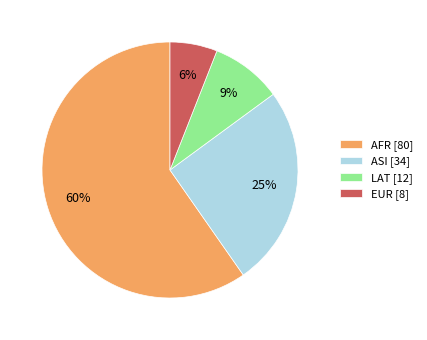

Combined, do ASI [34] and EUR [8] account for over 50%?

No